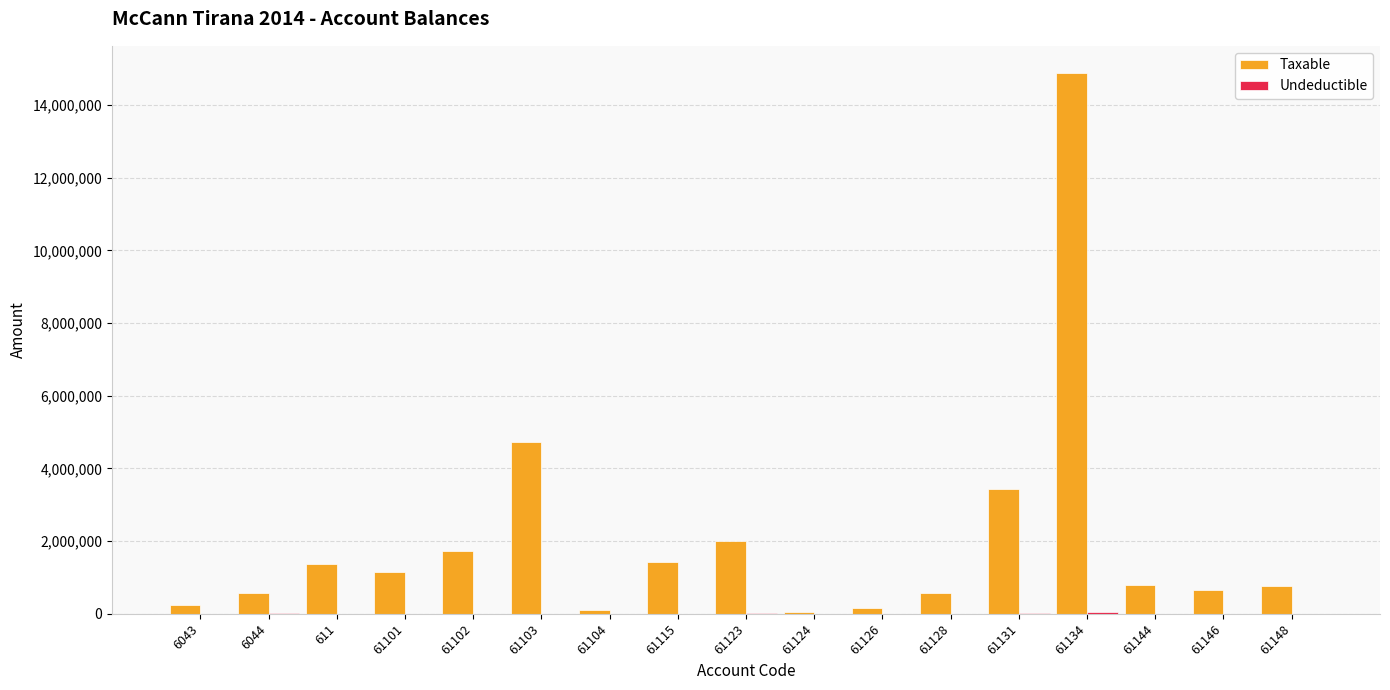

What is the total value across all series at 61104?

105900.0